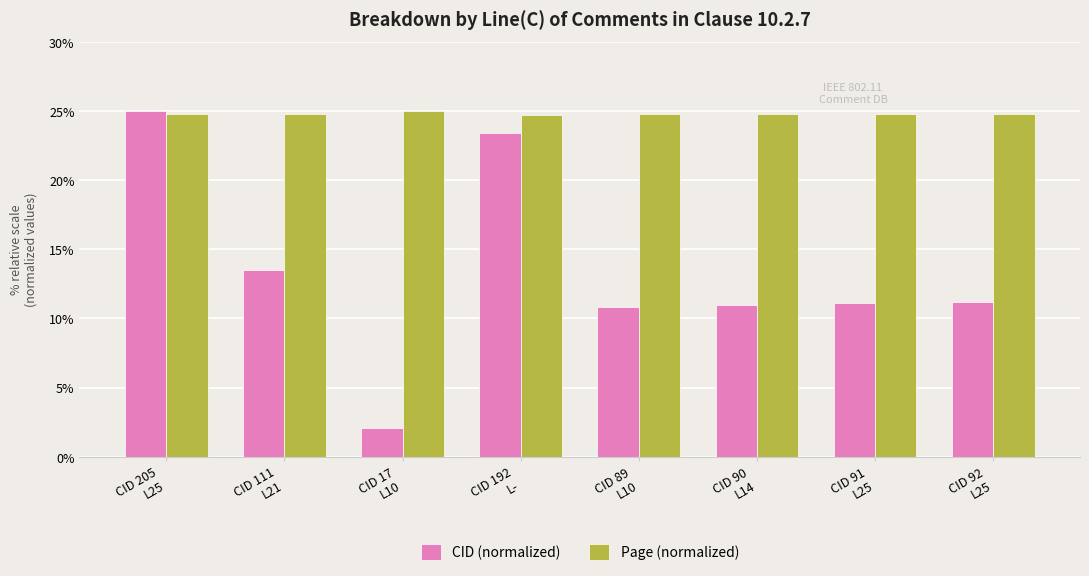

What is the difference between the CID (normalized) values at CID 192
L- and CID 91
L25?

12.3